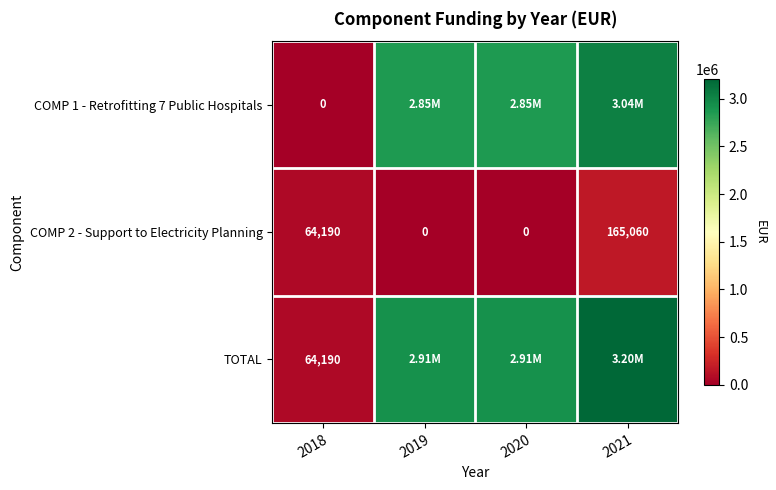

Is it true that COMP 2 - Support to Electricity Planning equals -95111.6 at 2020?

False